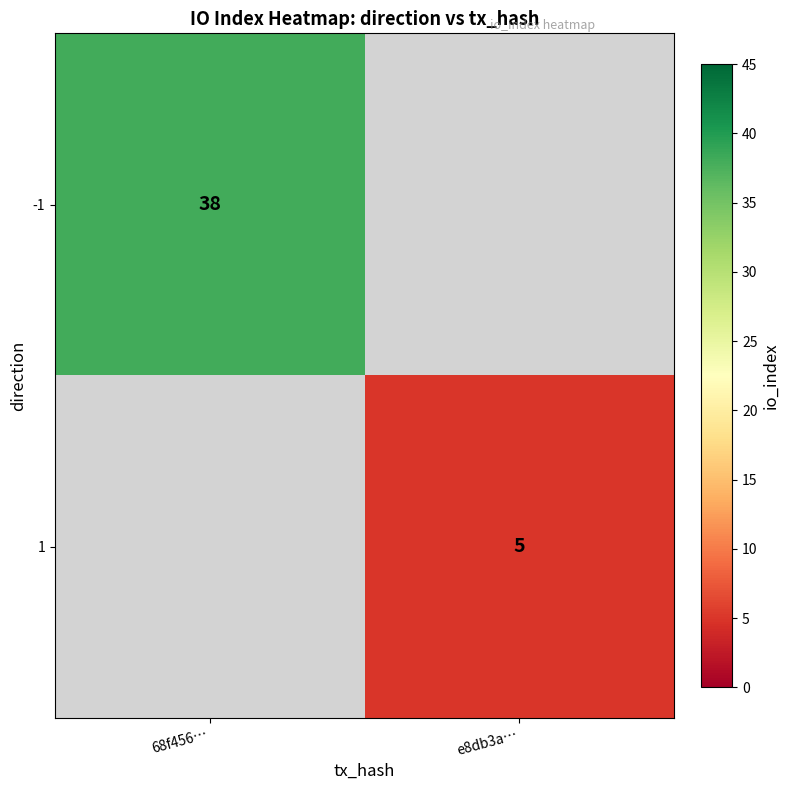

At how many categories does at least one series exceed 29?

1